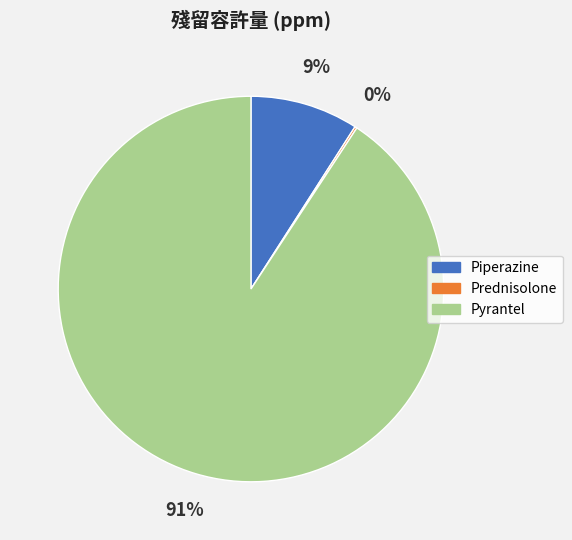

What percentage is the Piperazine slice, to the nearest percent?

9%